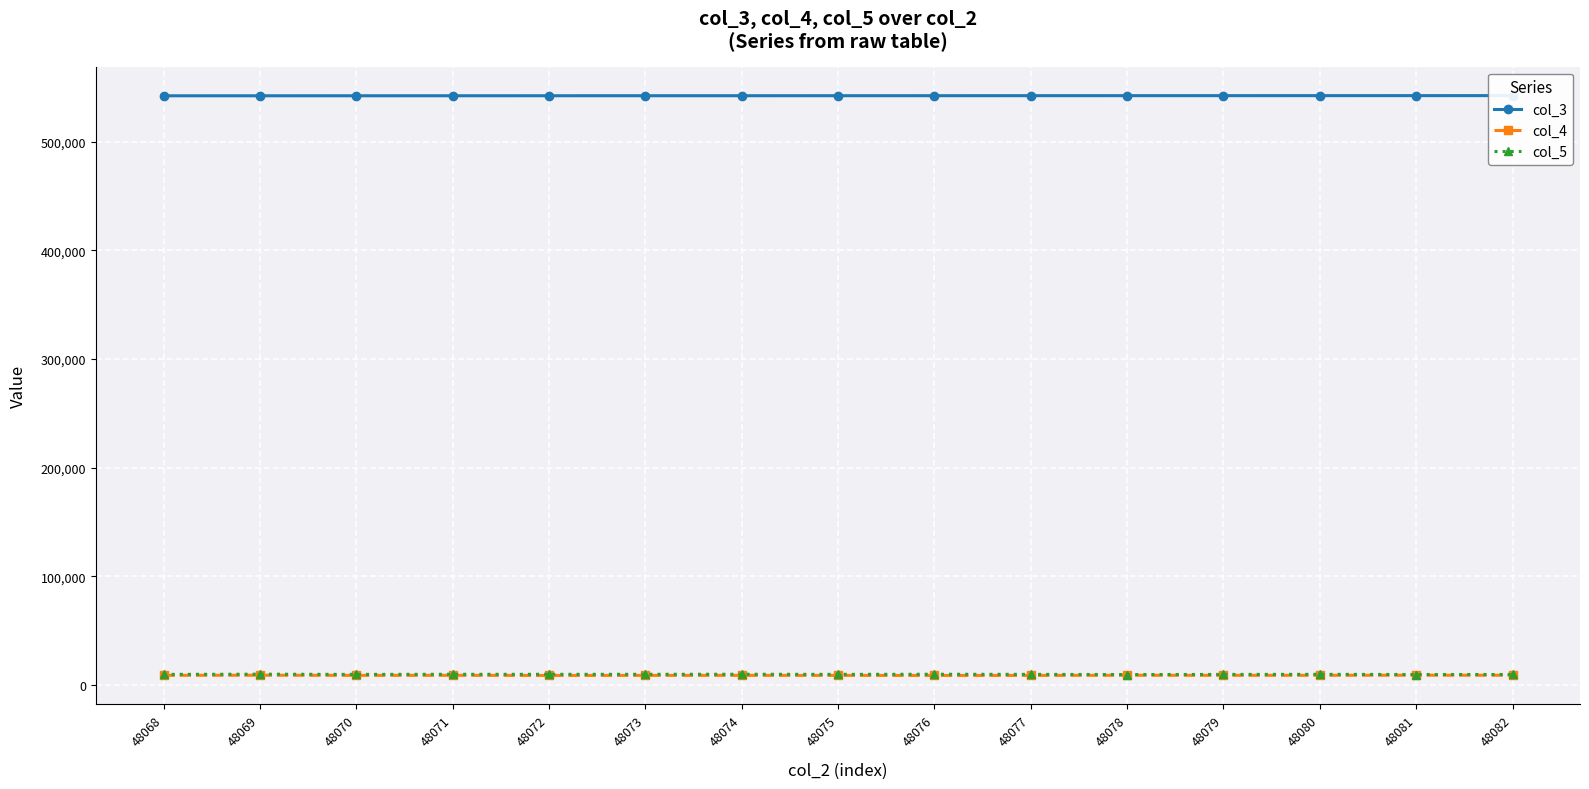

What is the difference between the second highest and second lowest values in the col_4 series?

218